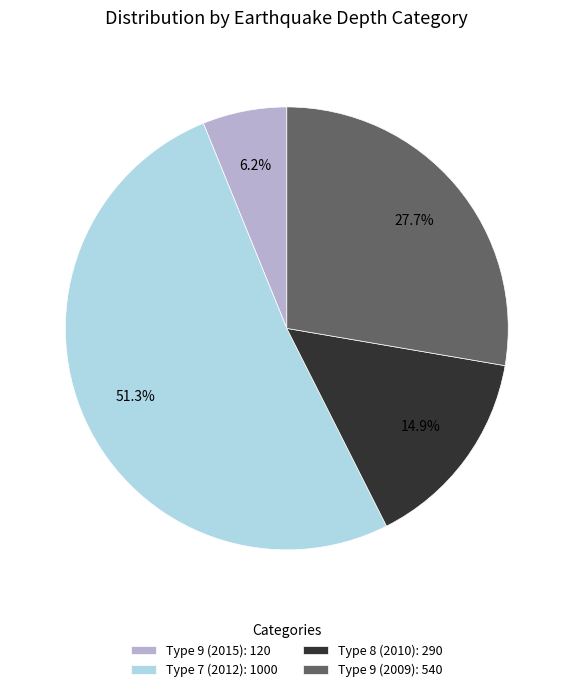

Between Type 9 (2015): 120 and Type 8 (2010): 290, which is larger?

Type 8 (2010): 290